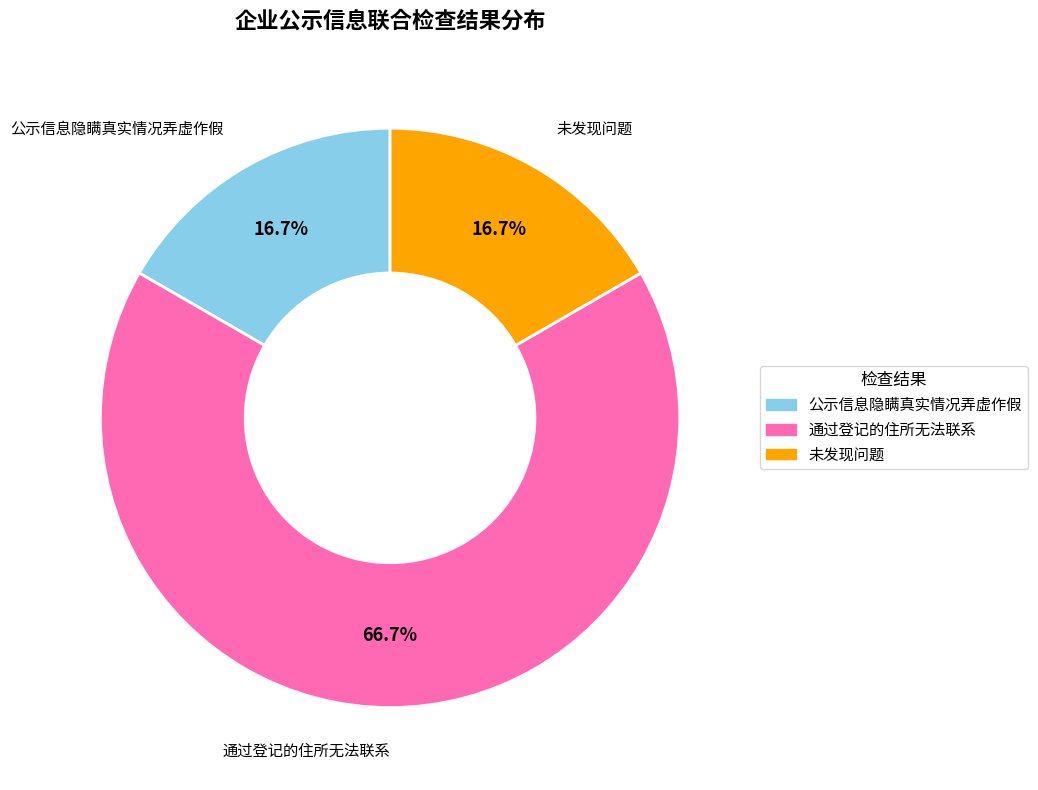

Does 未发现问题 represent more than half of the total?

No